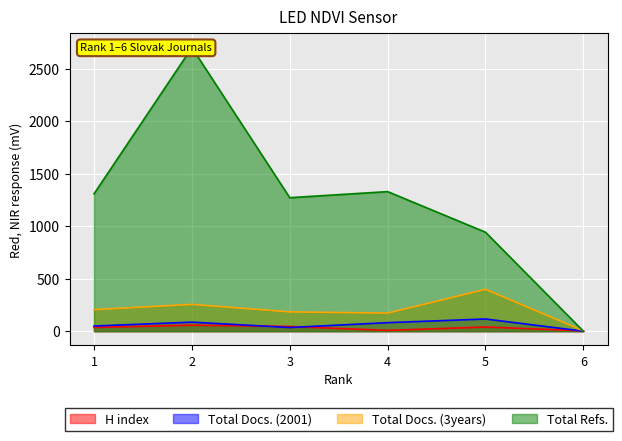

Between 4 and 6, which series saw the biggest shift?

Total Refs.